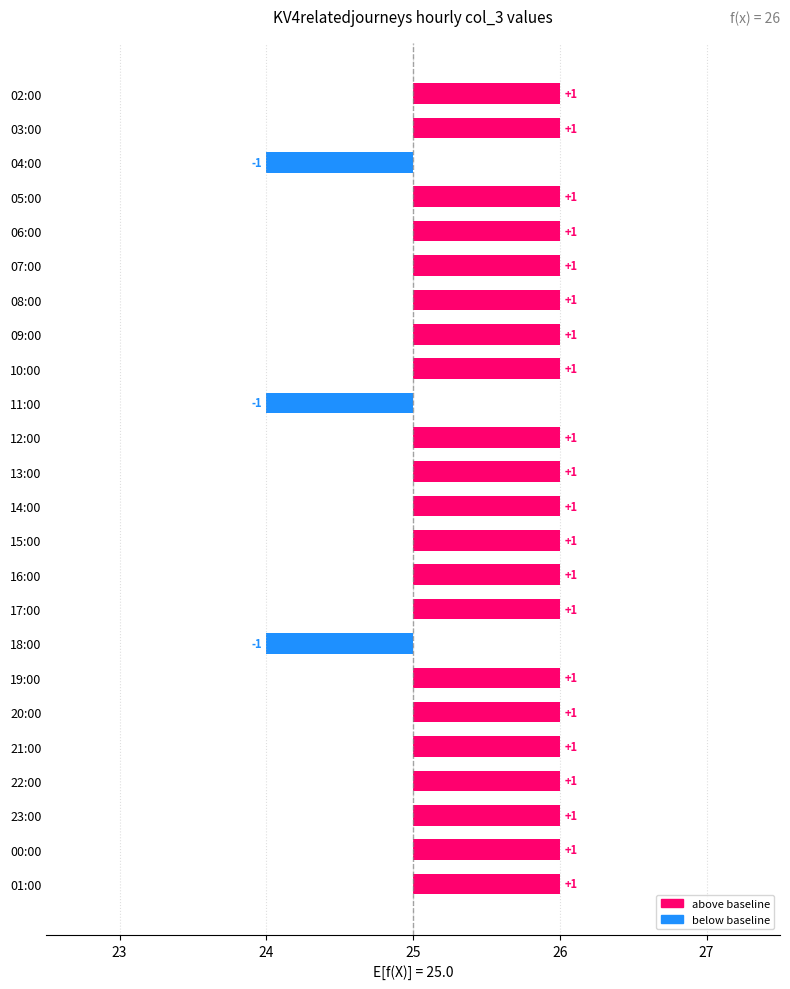

The value at 03:00 is 1. True or false?

True